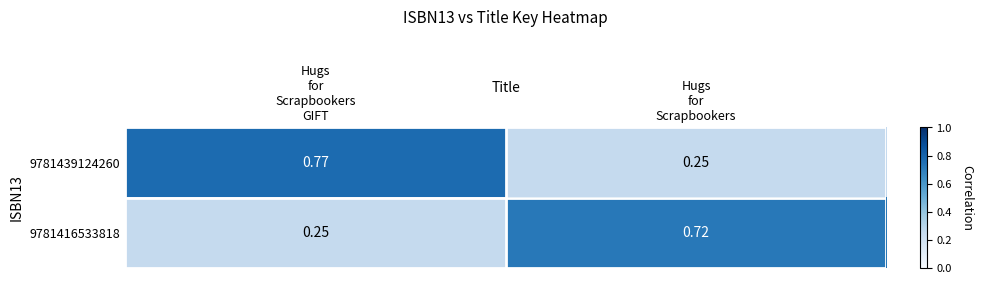

How many data points does each series have?

2